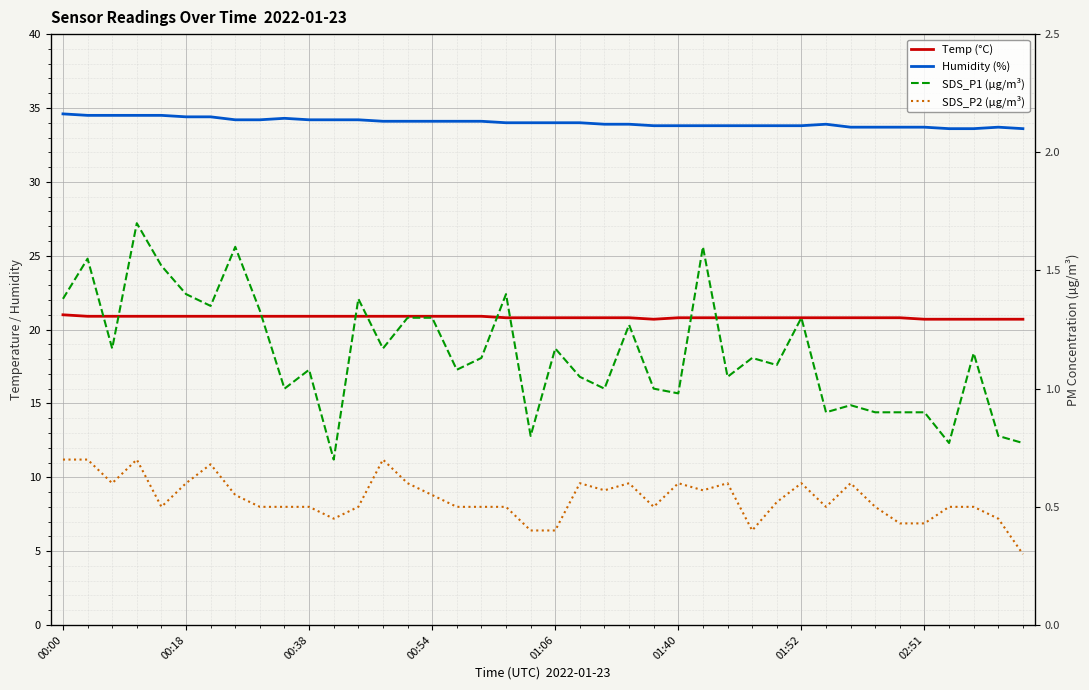

Read the Temp (°C) value at 9.

20.9